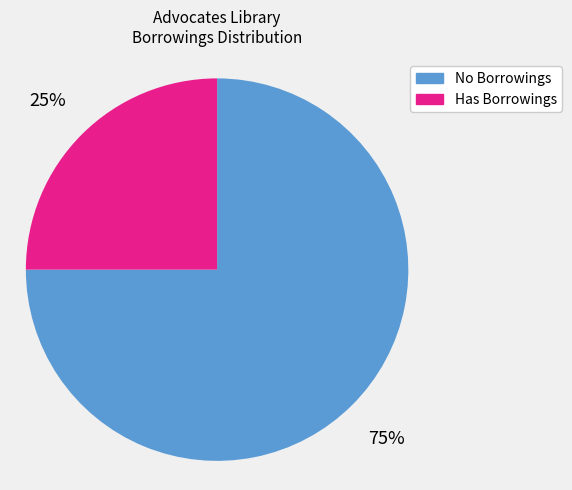

Do Has Borrowings and No Borrowings together represent more than half of the pie?

Yes